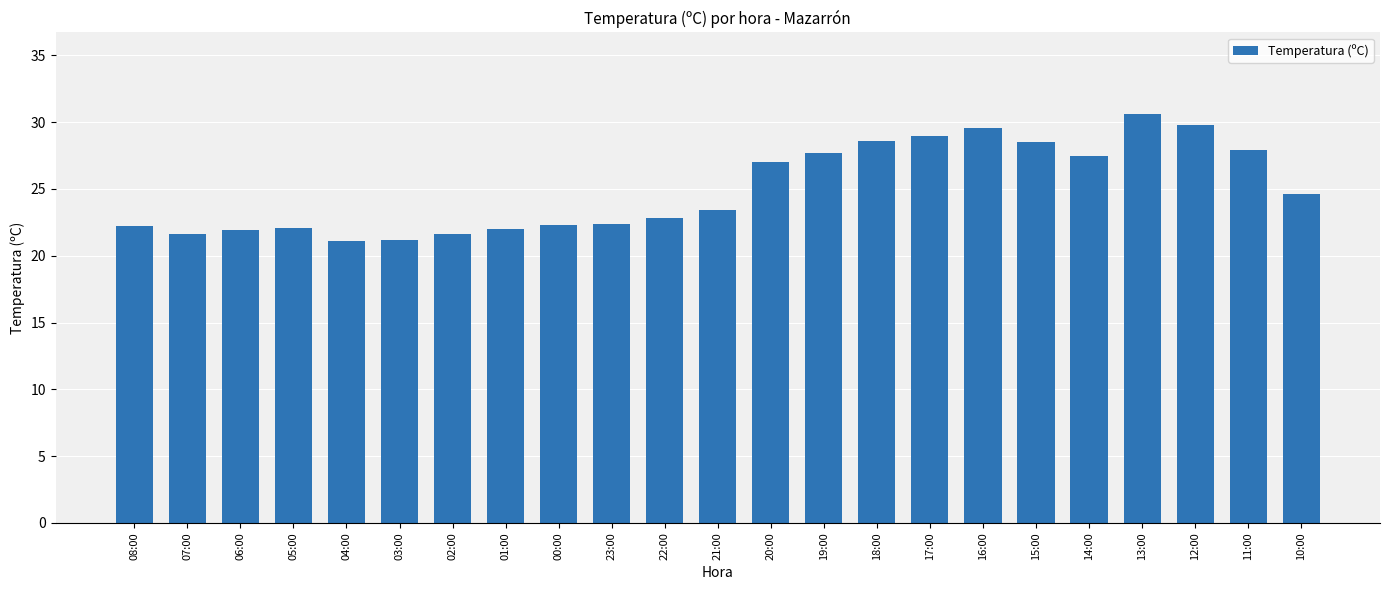

Which has a higher value, 06:00 or 00:00?

00:00